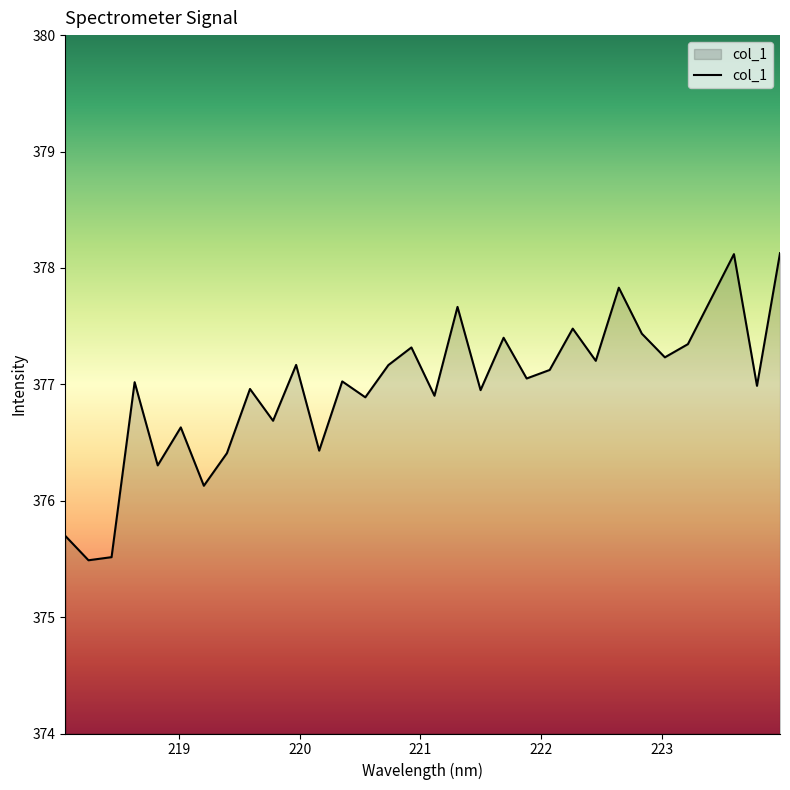

What is the greatest value displayed?

378.1